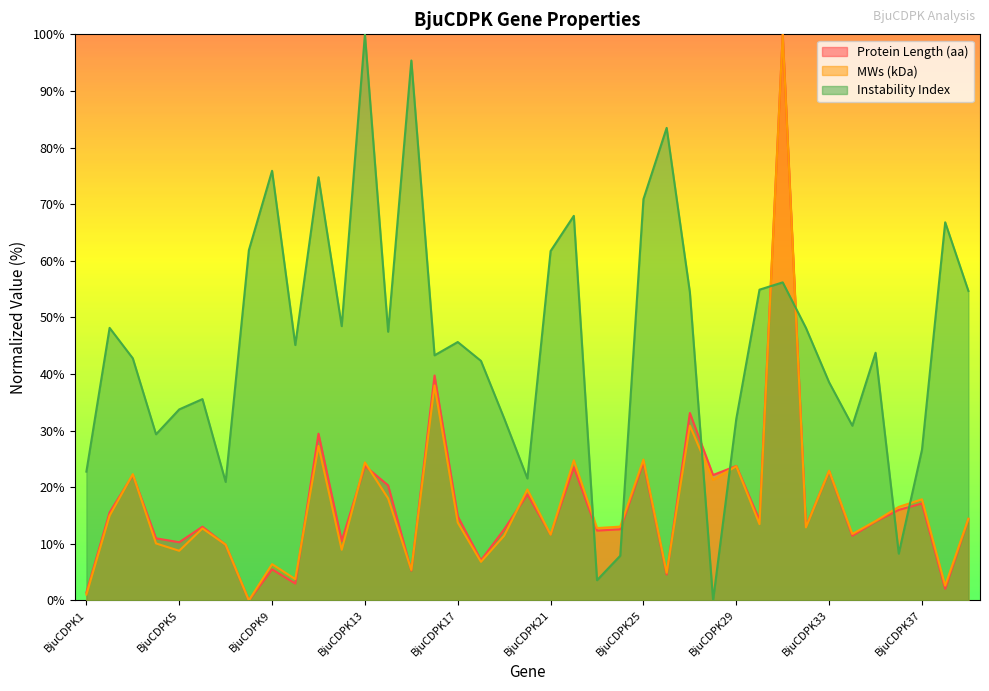

The Protein Length (aa) series shows 3.3 at BjuCDPK9. True or false?

False